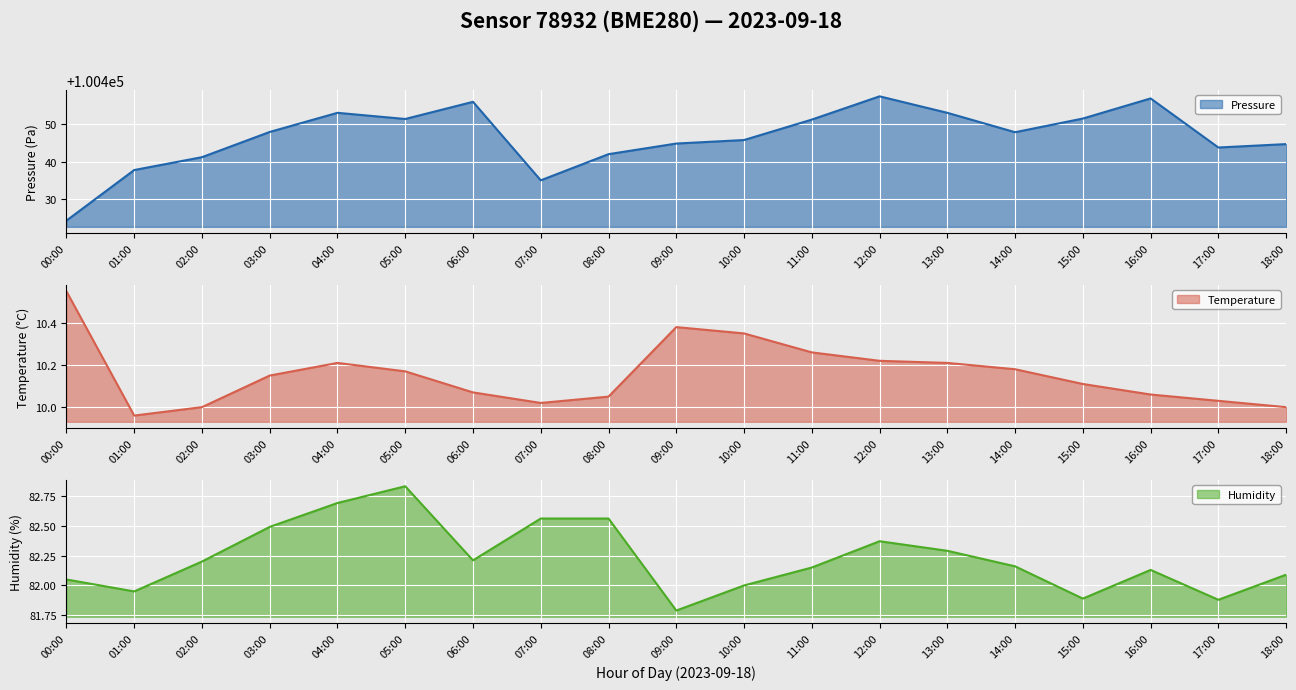

Count the number of categories in the chart.

19